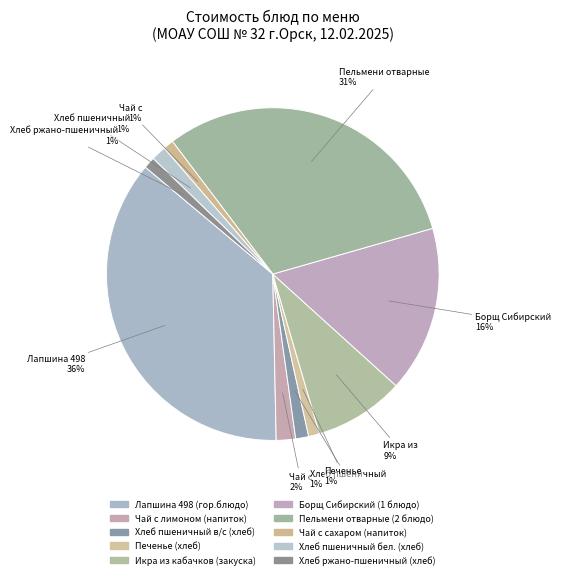

Is there any slice that represents more than half of the pie?

No